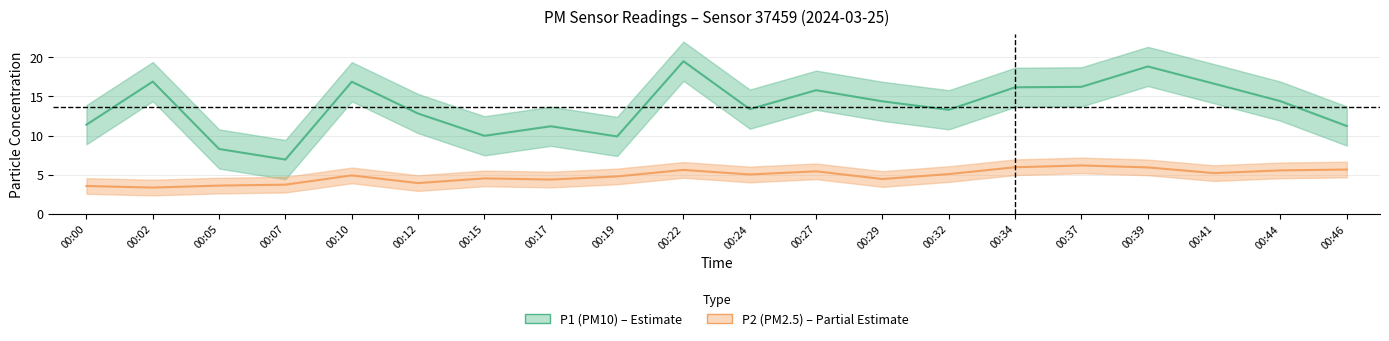

Rank the series by their maximum value, from lowest to highest.

P2 (PM2.5), P1 (PM10)